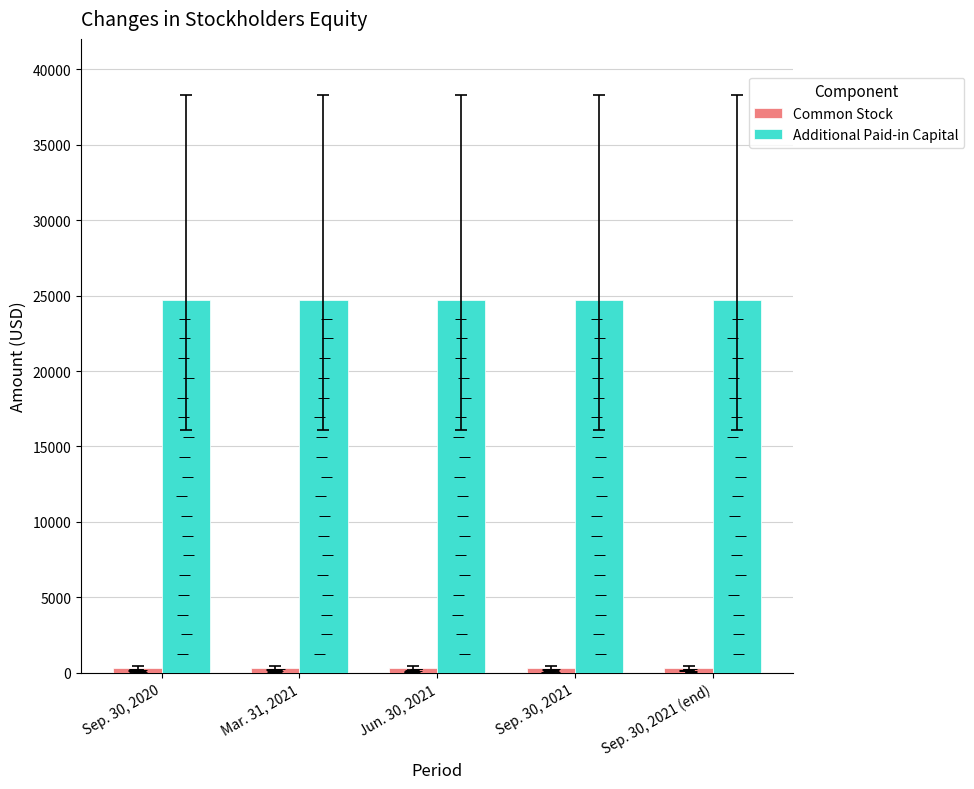

Reading left to right, extract all data points from this chart.

Common Stock: Sep. 30, 2020=288	Mar. 31, 2021=288	Jun. 30, 2021=288	Sep. 30, 2021=288	Sep. 30, 2021 (end)=288
Additional Paid-in Capital: Sep. 30, 2020=24712	Mar. 31, 2021=24712	Jun. 30, 2021=24712	Sep. 30, 2021=24712	Sep. 30, 2021 (end)=24712